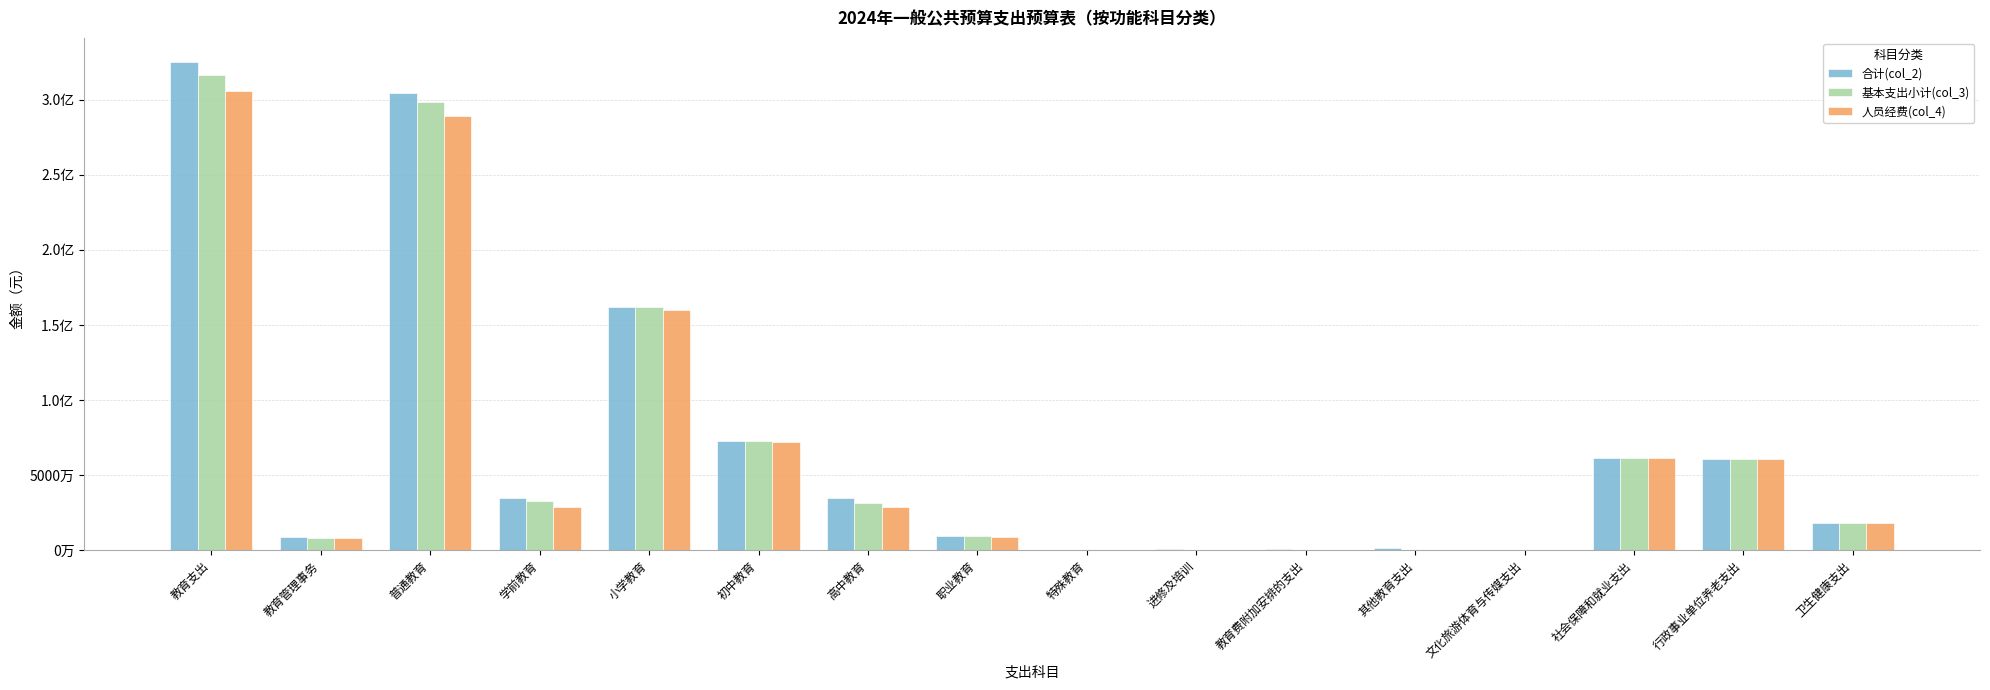

List the series in order of their overall mean, highest first.

合计(col_2), 基本支出小计(col_3), 人员经费(col_4)